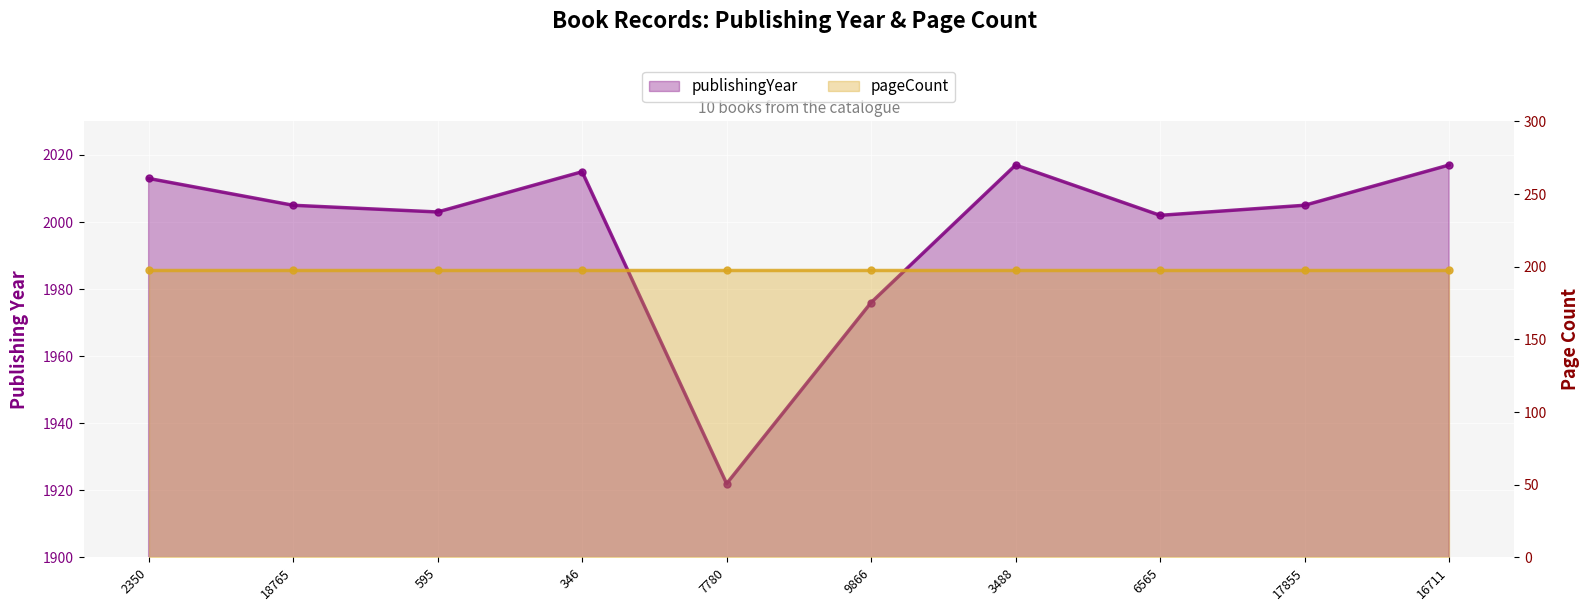

List the series in order of their overall mean, highest first.

publishingYear, pageCount